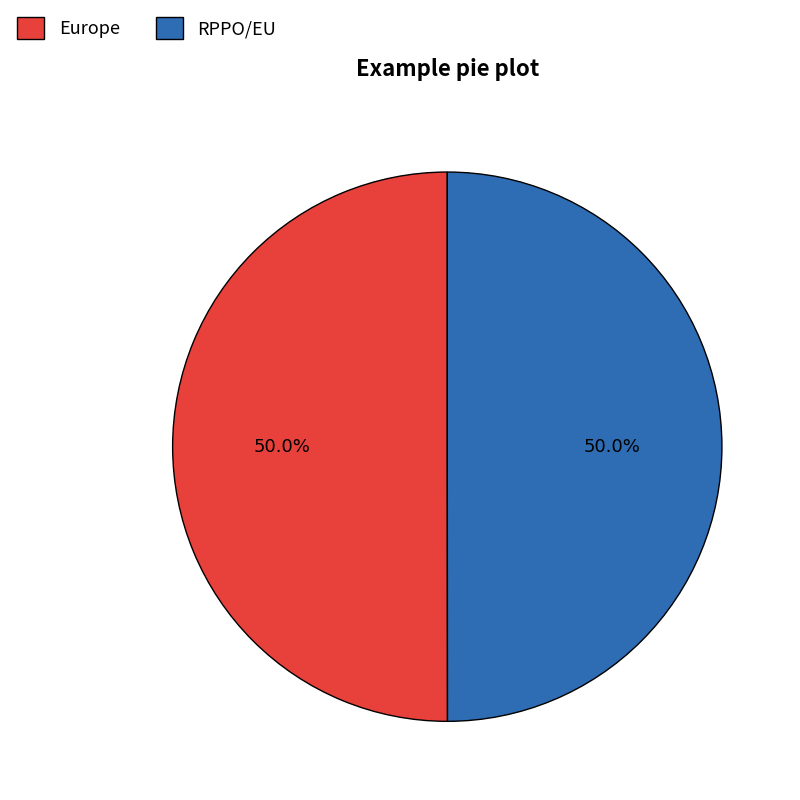

What is the ratio of the value at RPPO/EU to the value at Europe?

1.0